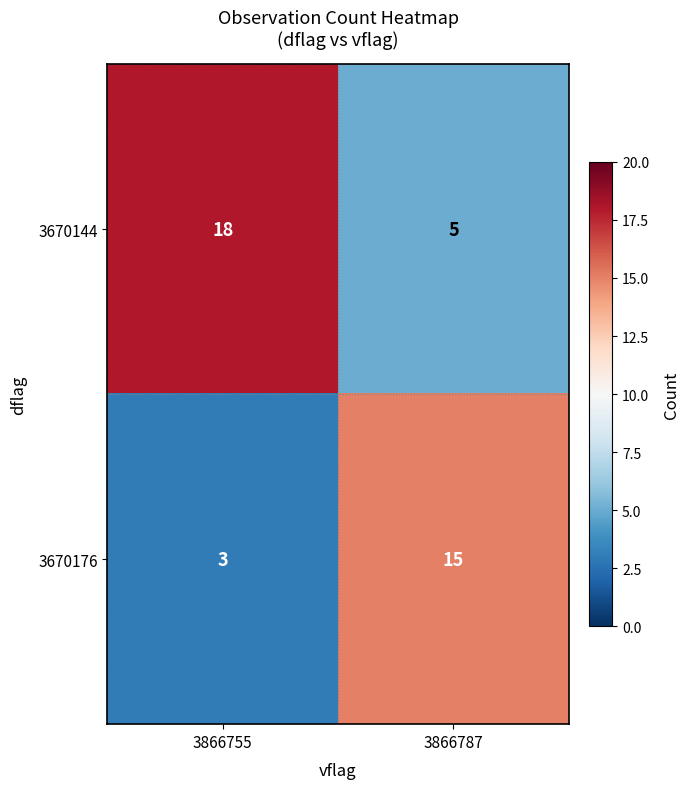

Which category has the highest value in the 3670144 series?

3866755